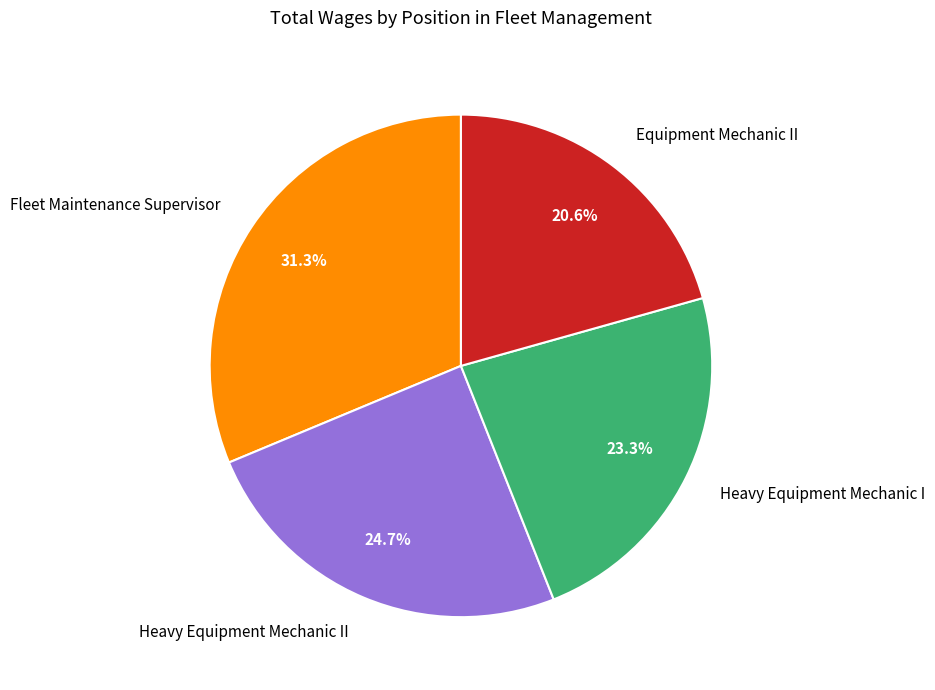

Count the number of slices in the pie.

4